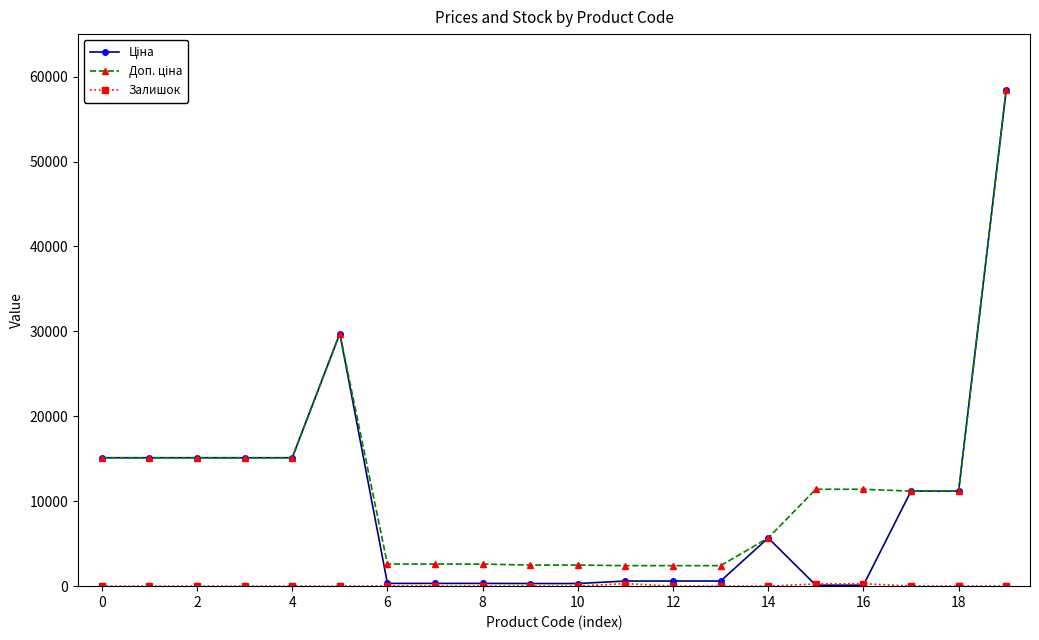

Does the chart display data point markers on the line(s)?

Yes